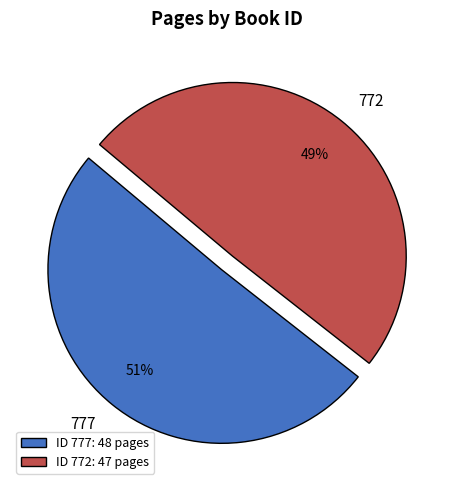

Which has a higher value, 772 or 777?

777